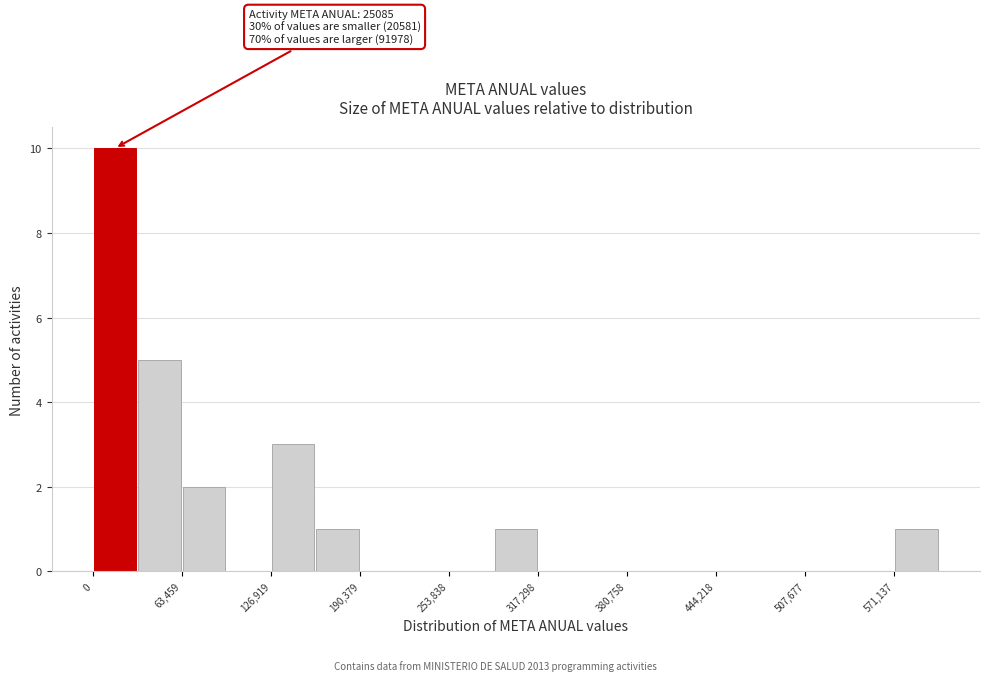

Read against the x-axis, roughly where is the centre of the tallest bar?

20000